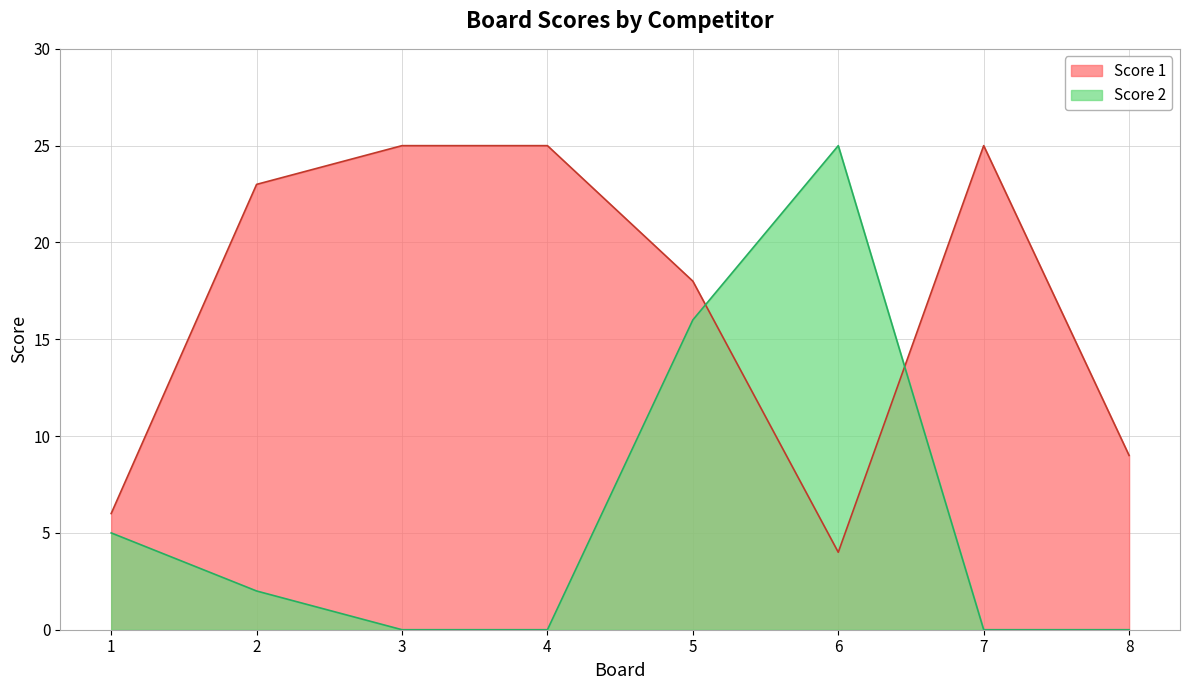

Is it true that Score 1 equals 12 at 2?

False